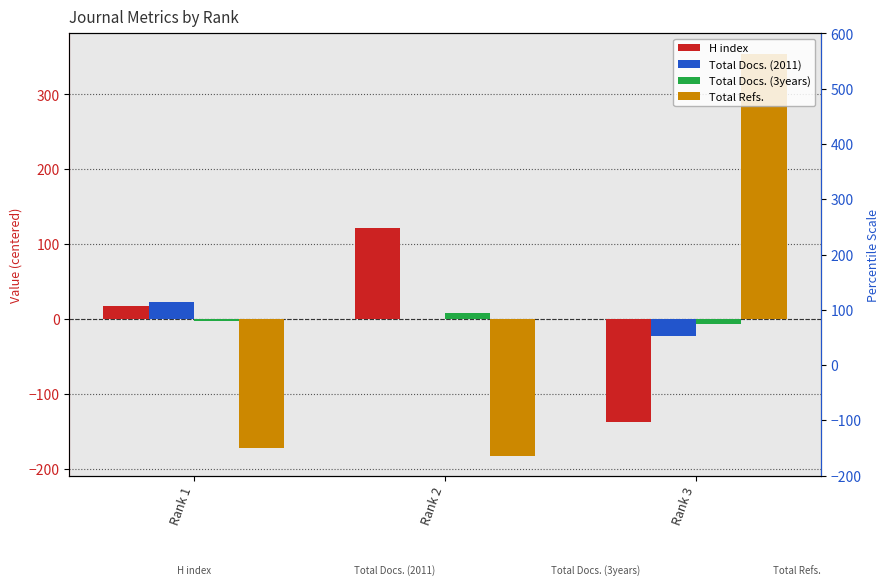

True or false: Total Docs. (2011) has a value of 0.3 at Rank 2.

True